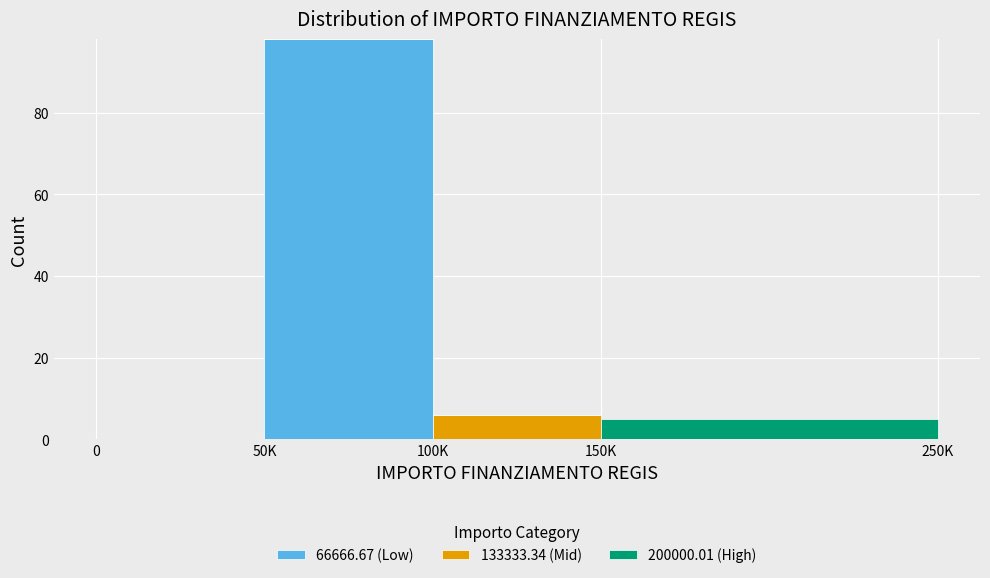

Reading left to right, list the values for the 66666.67 (Low) series.

0=0	50K=98	100K=0	150K=0